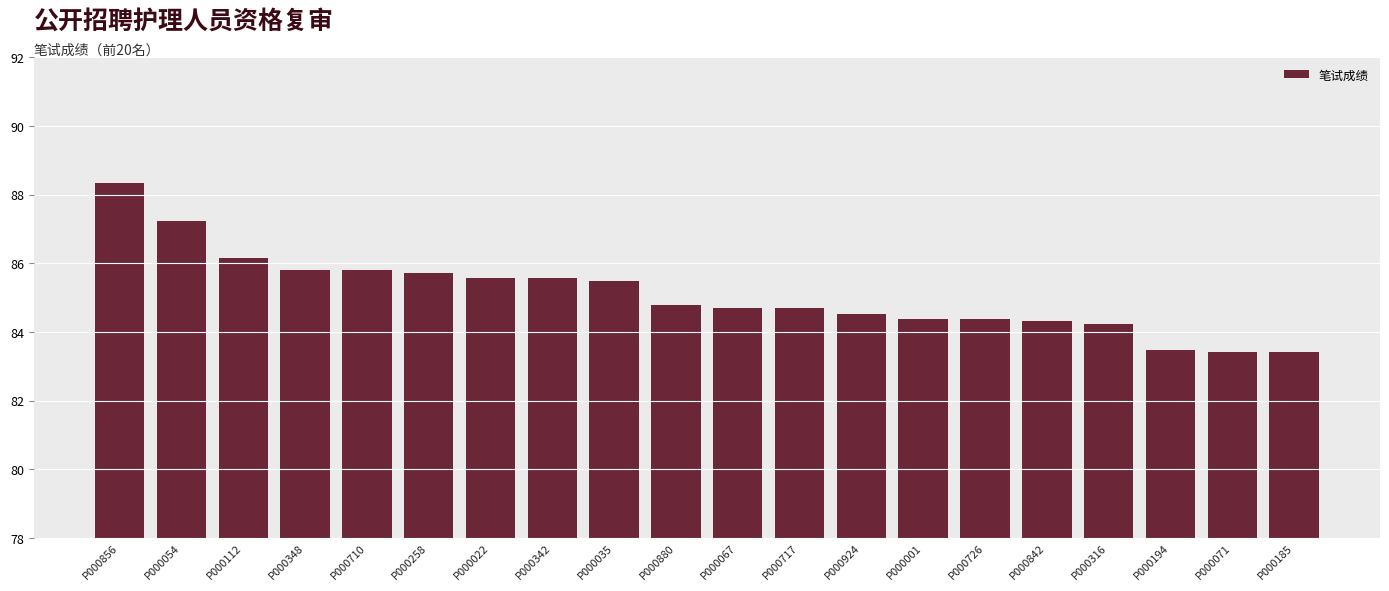

Approximately how many times larger is the value at P000054 compared to P000842?

1.0